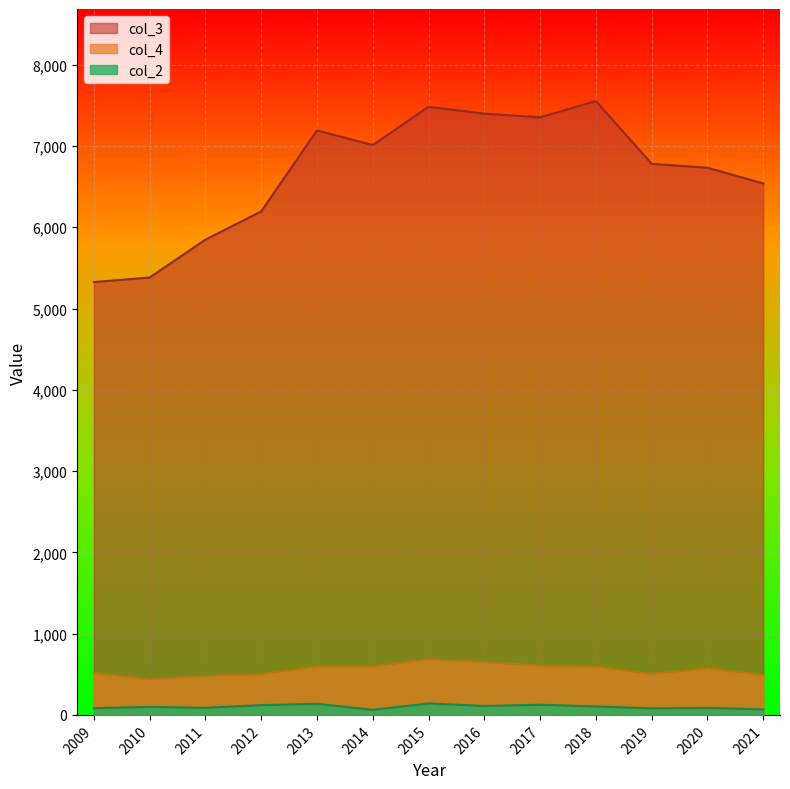

The value of col_4 at 2017 is 153. True or false?

False